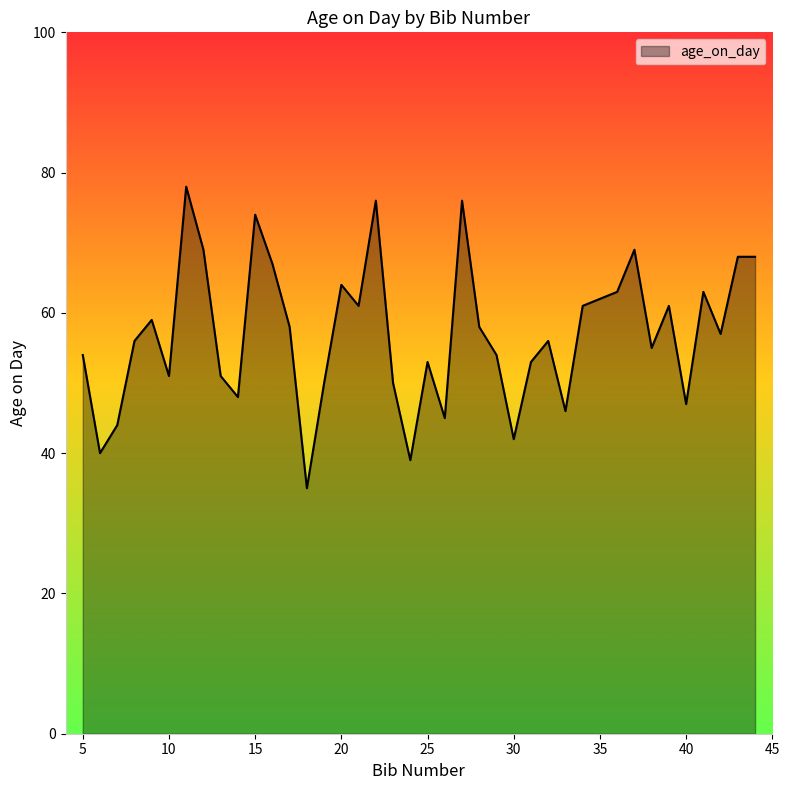

What is the difference between the maximum and minimum values?

43